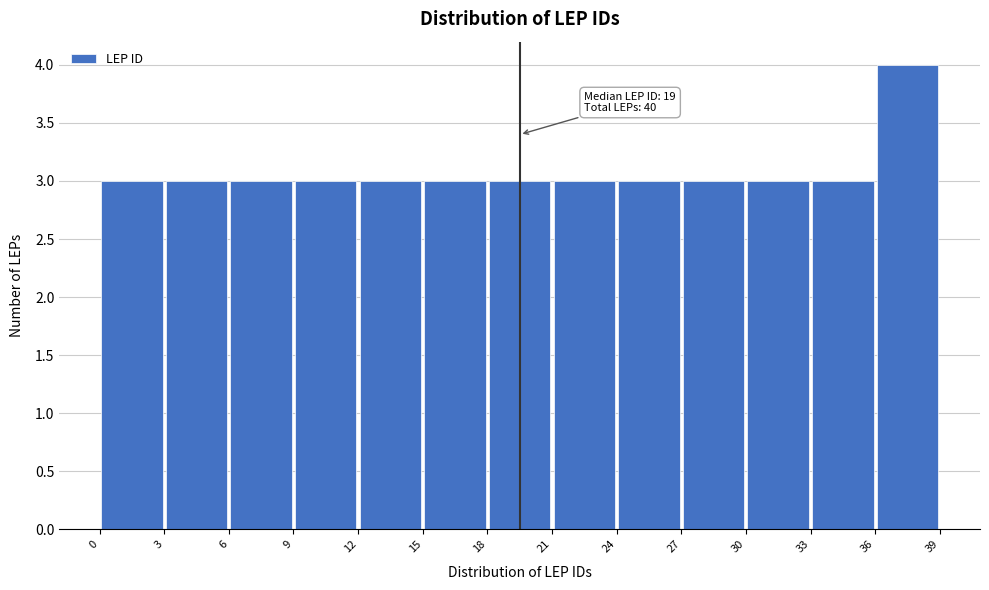

Which range on the x-axis has the tallest bar?

36 to 39